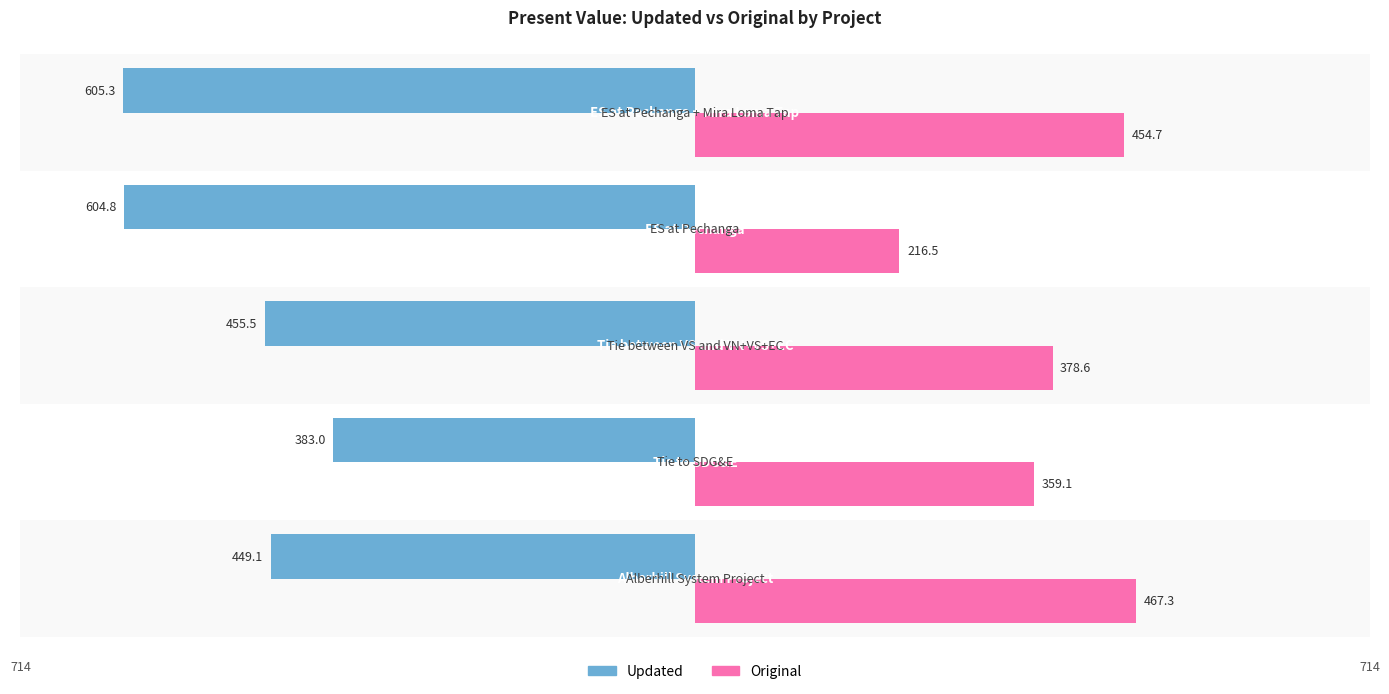

At how many categories does at least one series exceed 2?

5